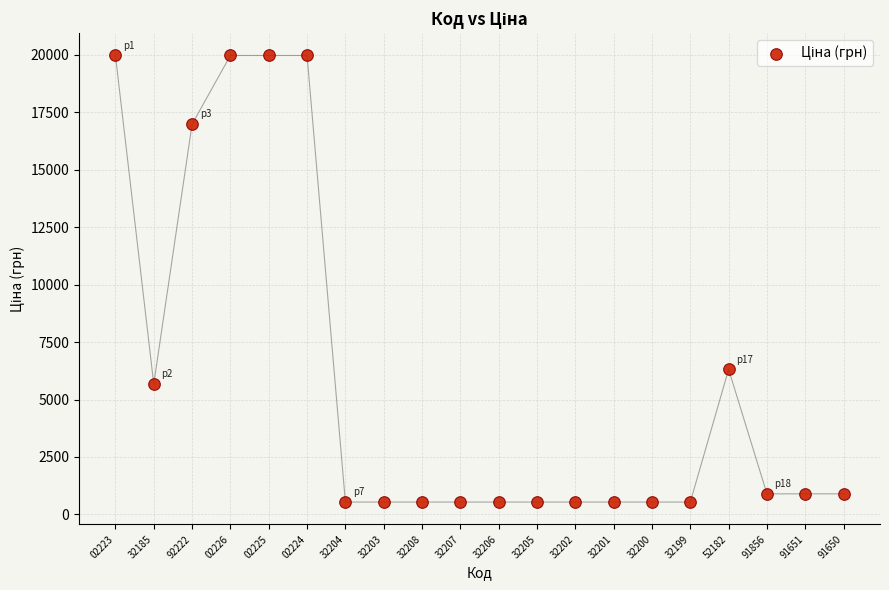

What Y value in the scatter plot is closest to 10251?

6308.8